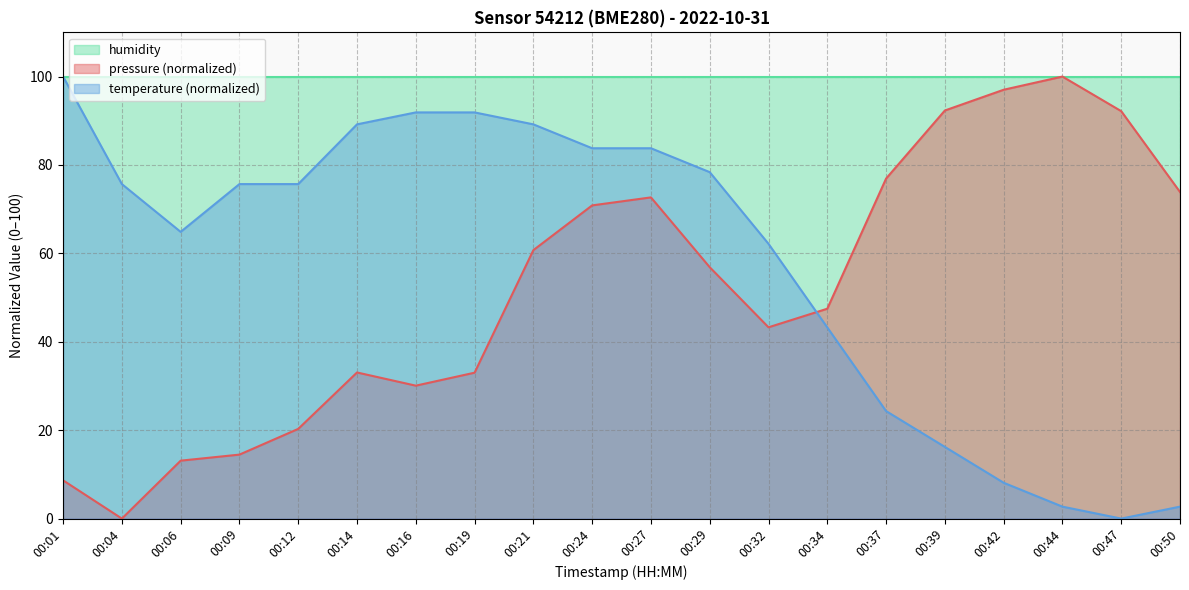

How many data points in temperature are above 75?

11